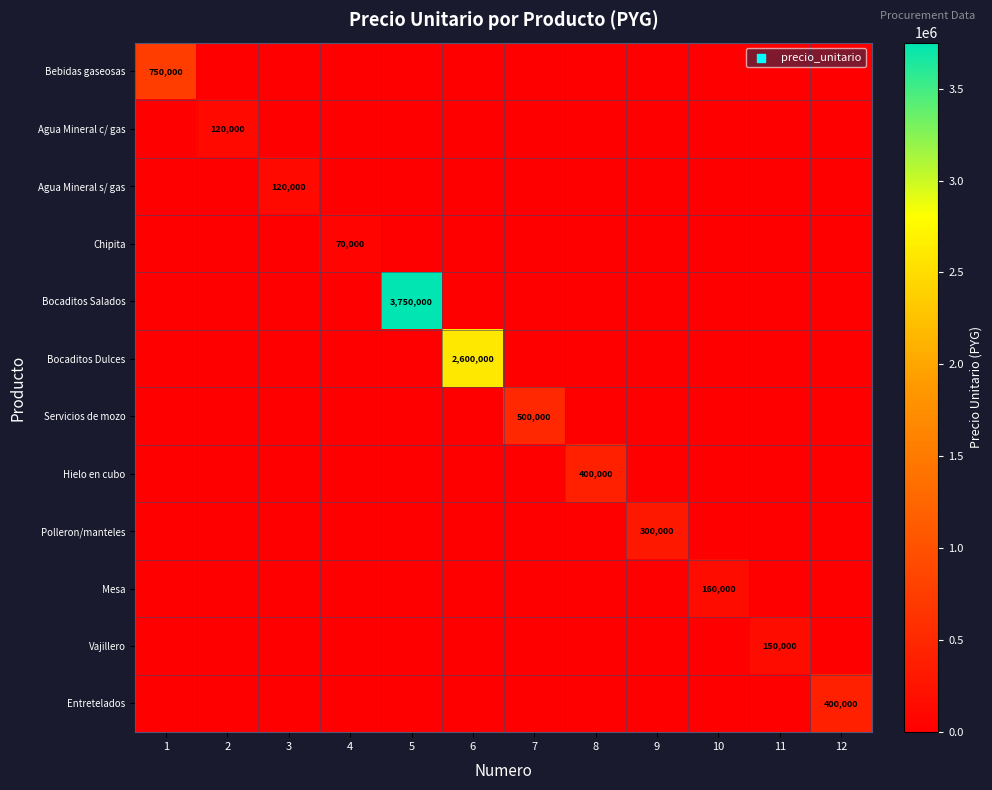

List the series in order of their peak value, highest first.

Bocaditos Salados, Bocaditos Dulces, Bebidas gaseosas, Servicios de mozo, Hielo en cubo, Entretelados, Polleron/manteles, Mesa, Vajillero, Agua Mineral c/ gas, Agua Mineral s/ gas, Chipita